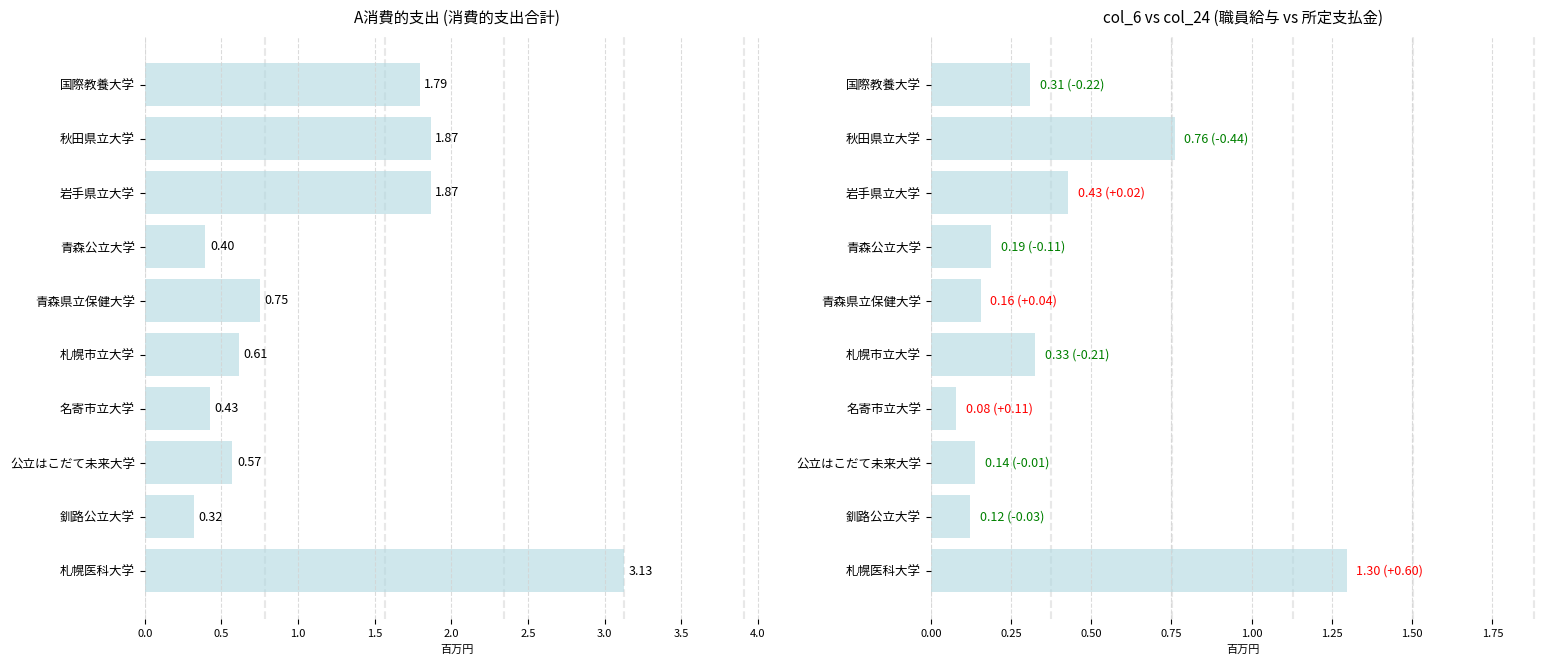

True or false: col_6 (職員給与) has a value of 1.3 at 秋田県立大学.

False